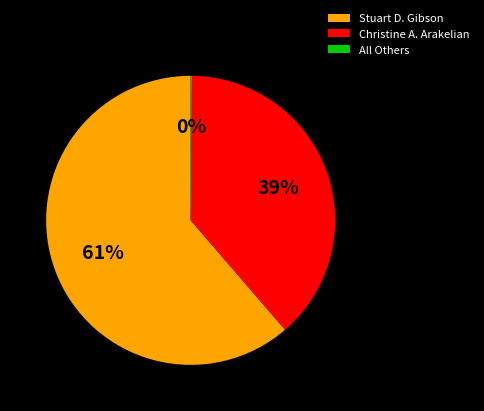

Which has a higher value, Stuart D. Gibson or Christine A. Arakelian?

Stuart D. Gibson